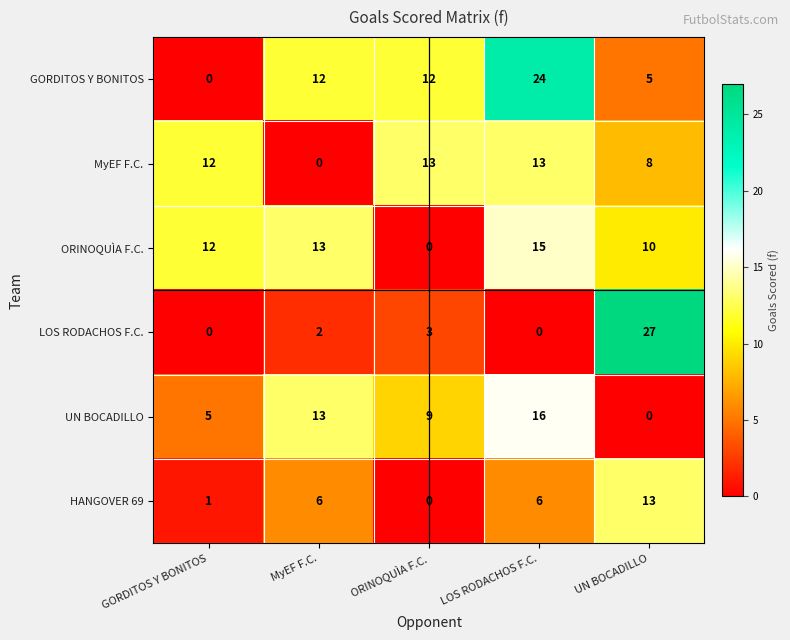

The MyEF F.C. series shows 8 at UN BOCADILLO. True or false?

True